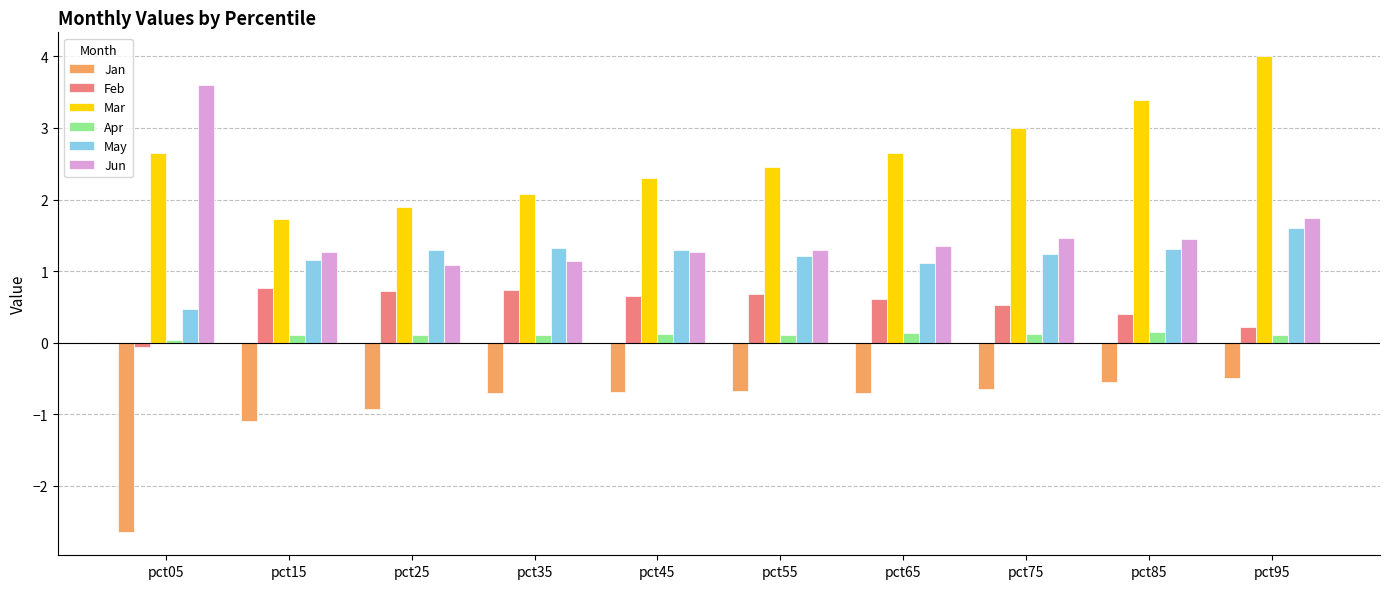

What is the sum of all Mar values?

26.2